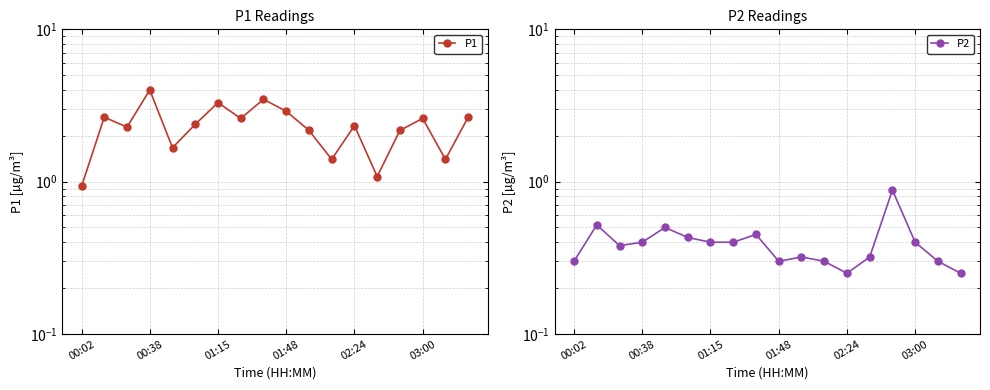

Which category has the lowest value in the P2 series?

02:24